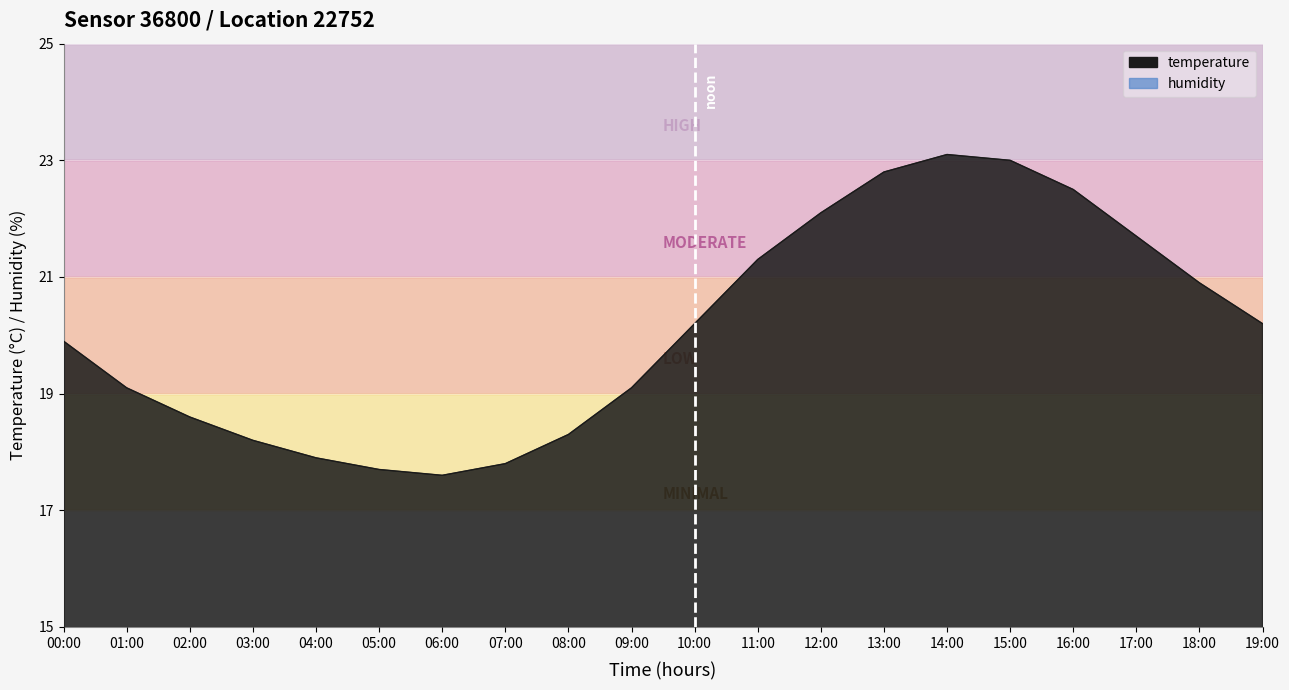

What is the difference between the values at 14:00 and 03:00?

4.9